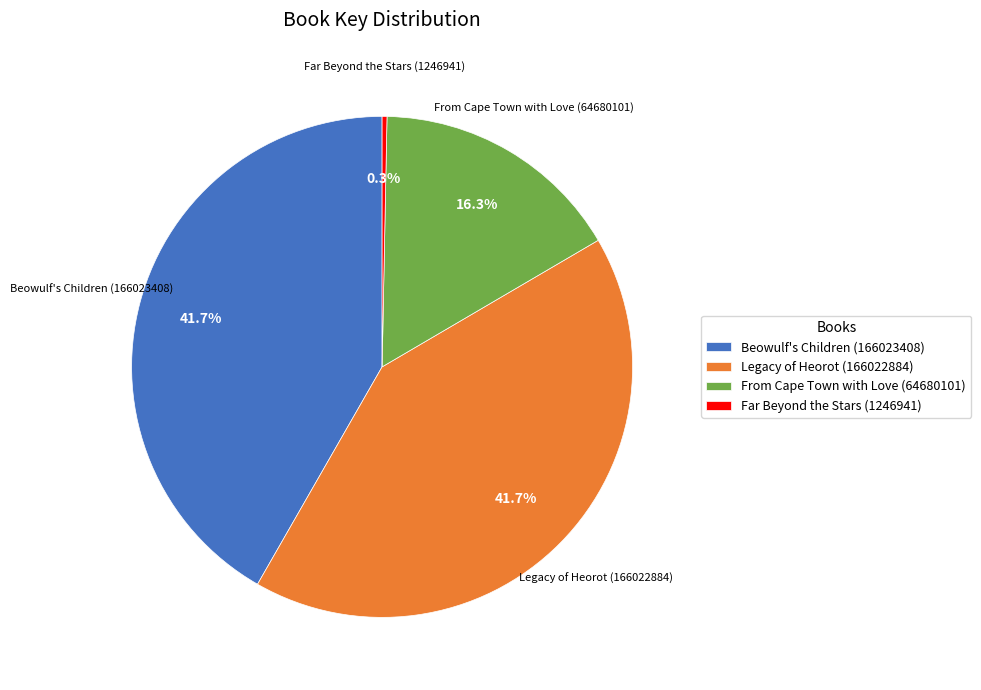

Is it true that Legacy of Heorot (166022884) is 47% of the pie?

False